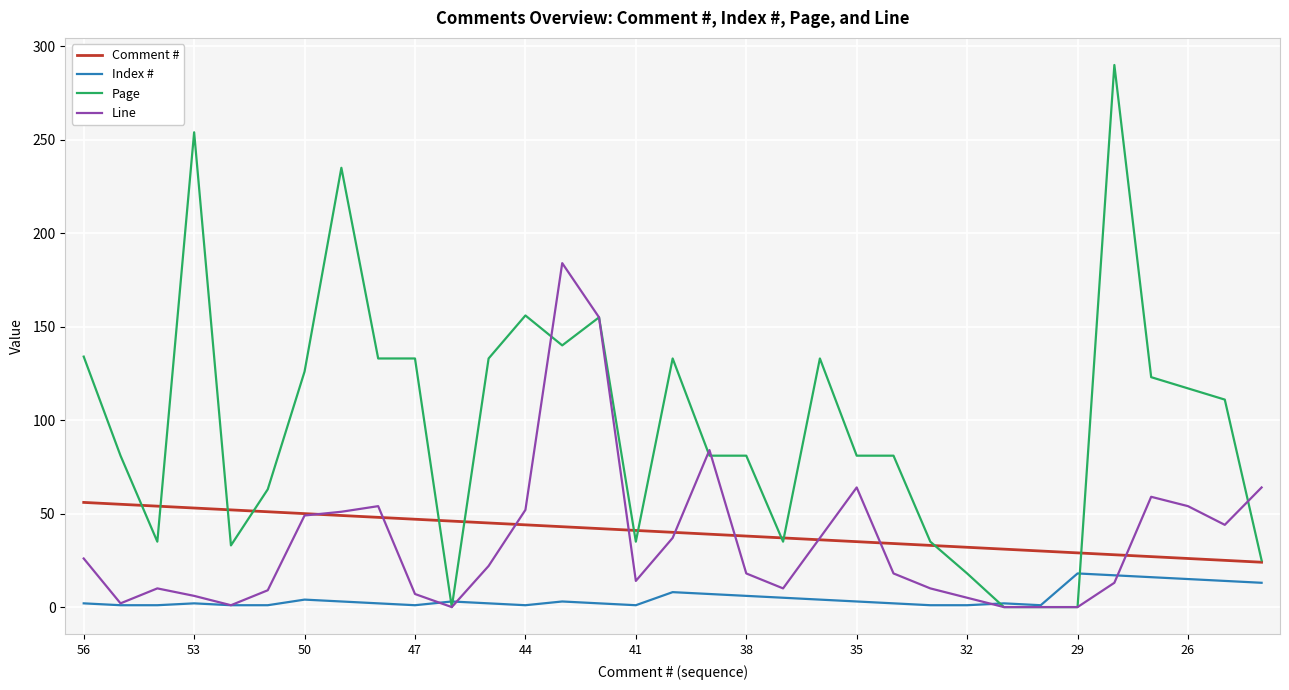

What is the maximum value shown in the chart?

290